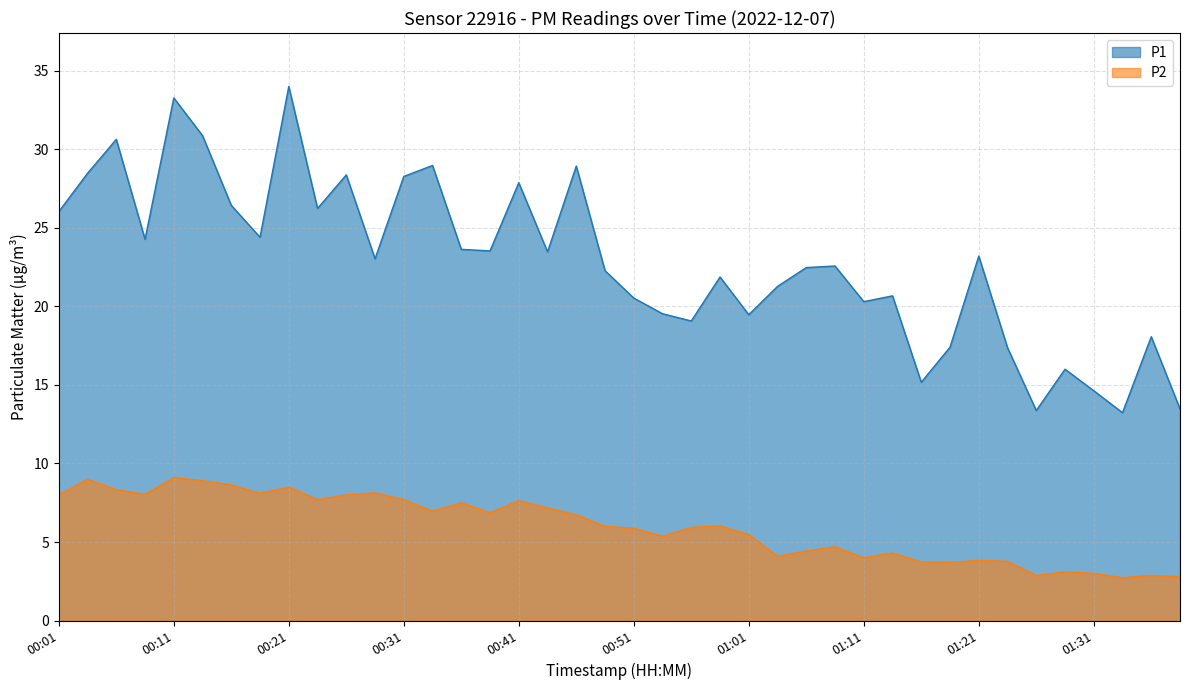

What are all the series names shown in the legend?

P1, P2